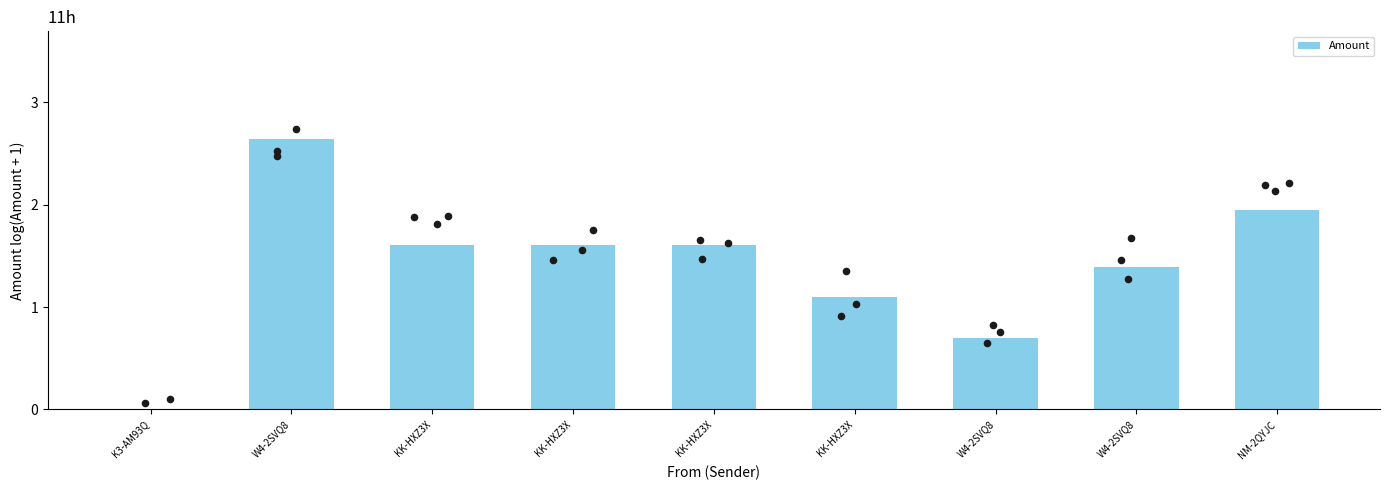

What is the ratio of the value at W4-2SVQ8 to the value at KK-HXZ3X?

0.9